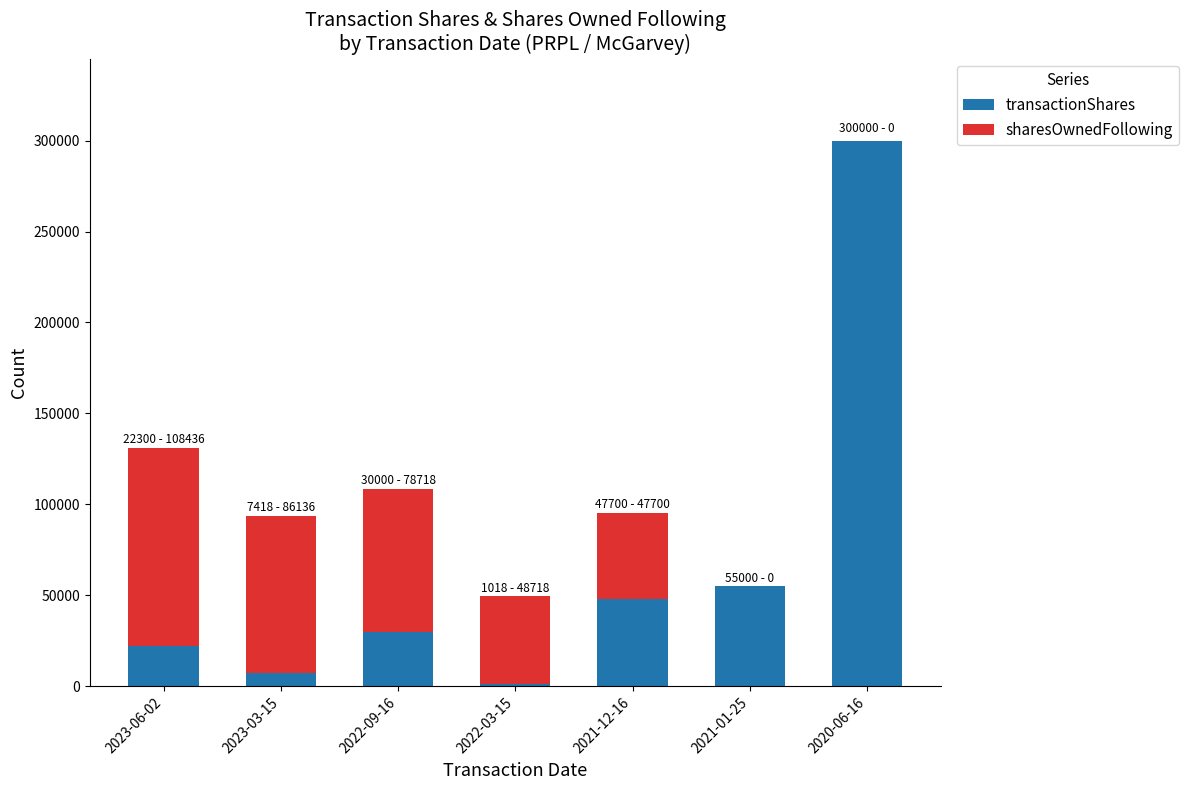

The value of transactionShares at 2021-01-25 is 55000. True or false?

True